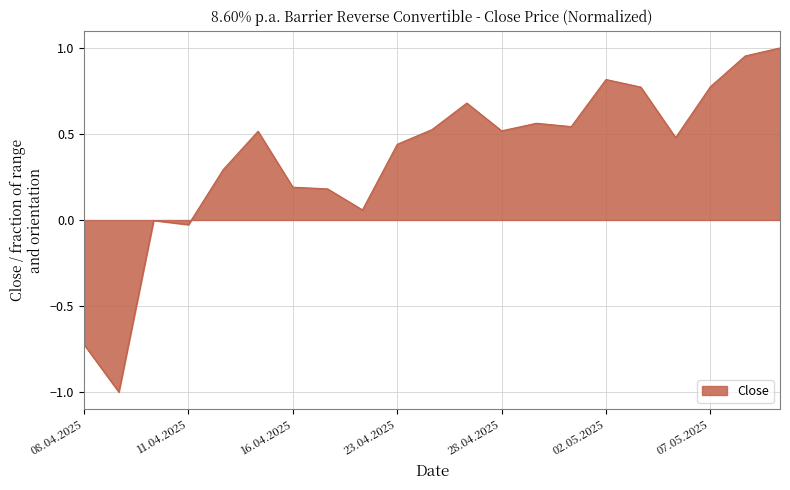

What is the minimum value shown in the chart?

-1.0